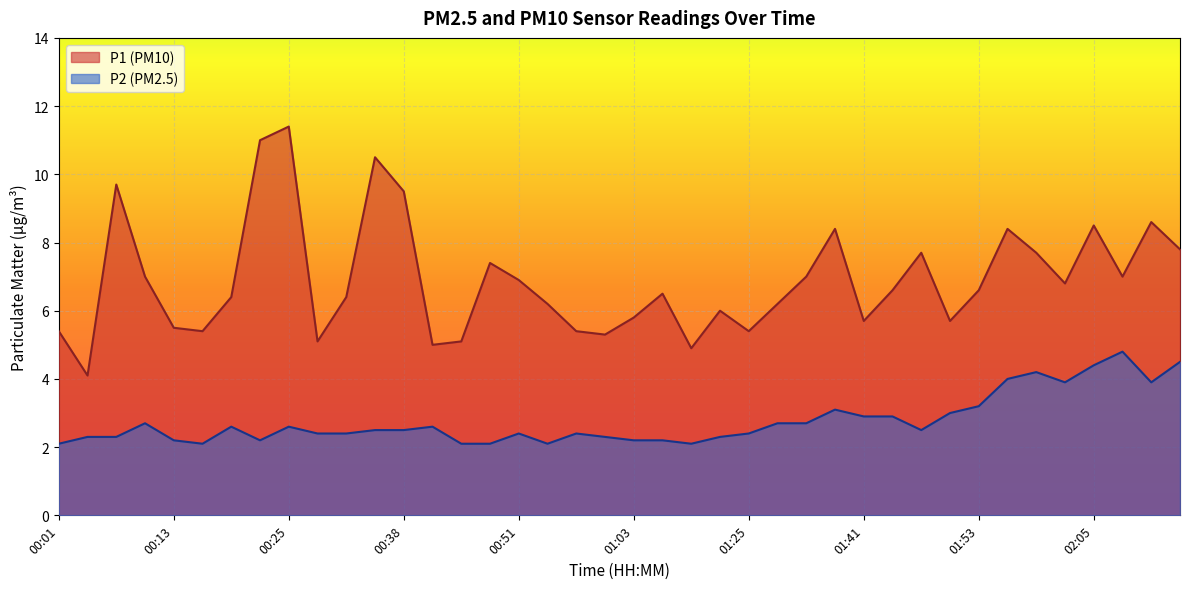

What is the highest value of the P1 series?

11.4